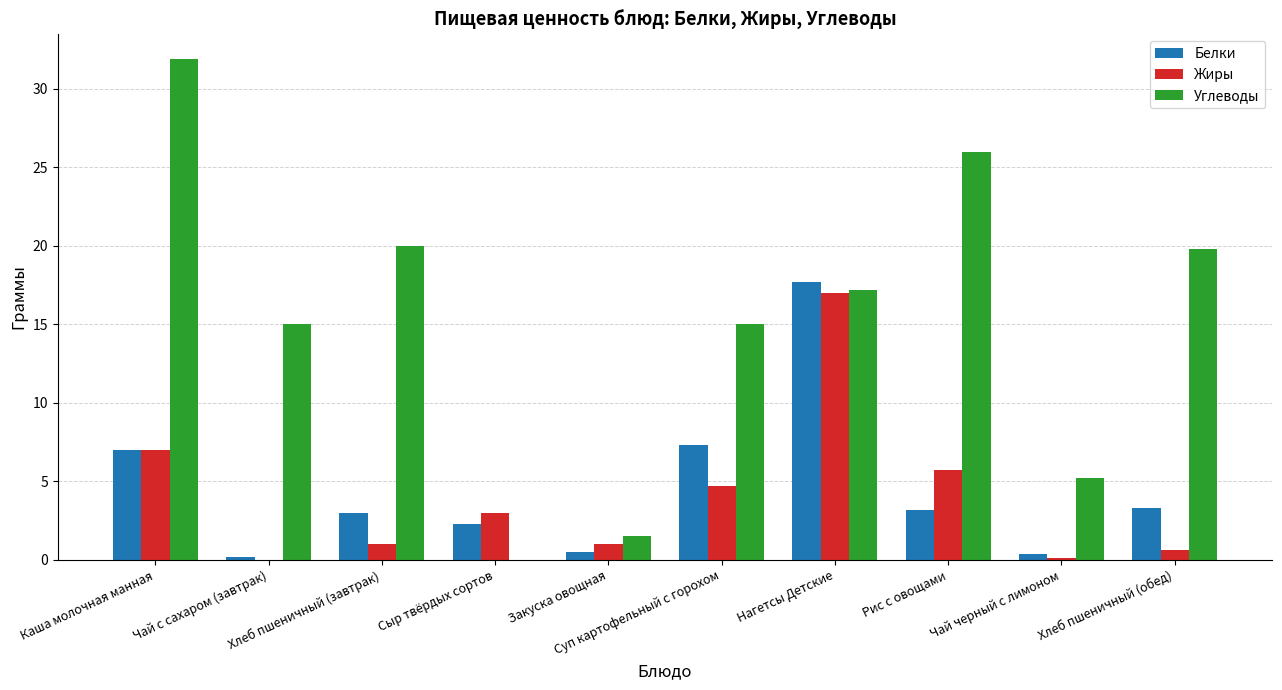

Which series has the largest total across all categories?

Углеводы